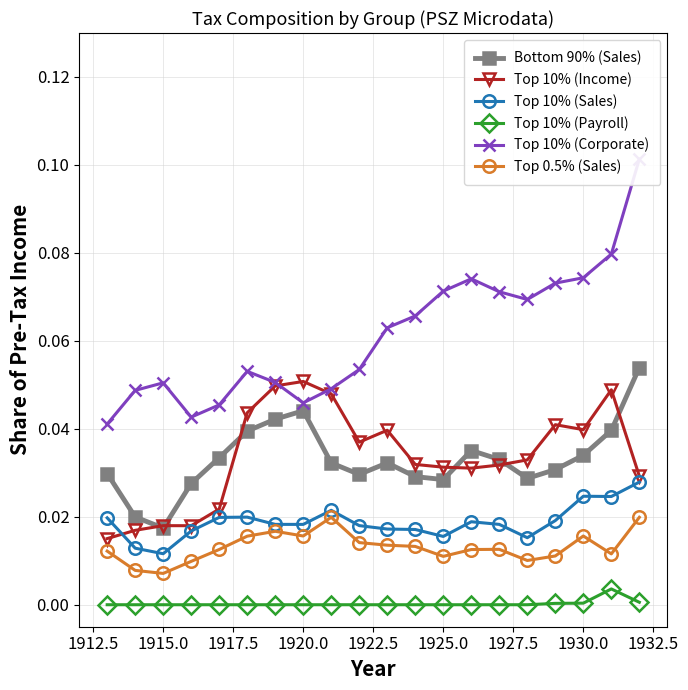

True or false: Top 10% (Sales) has more than 2 points higher than both neighbors.

True